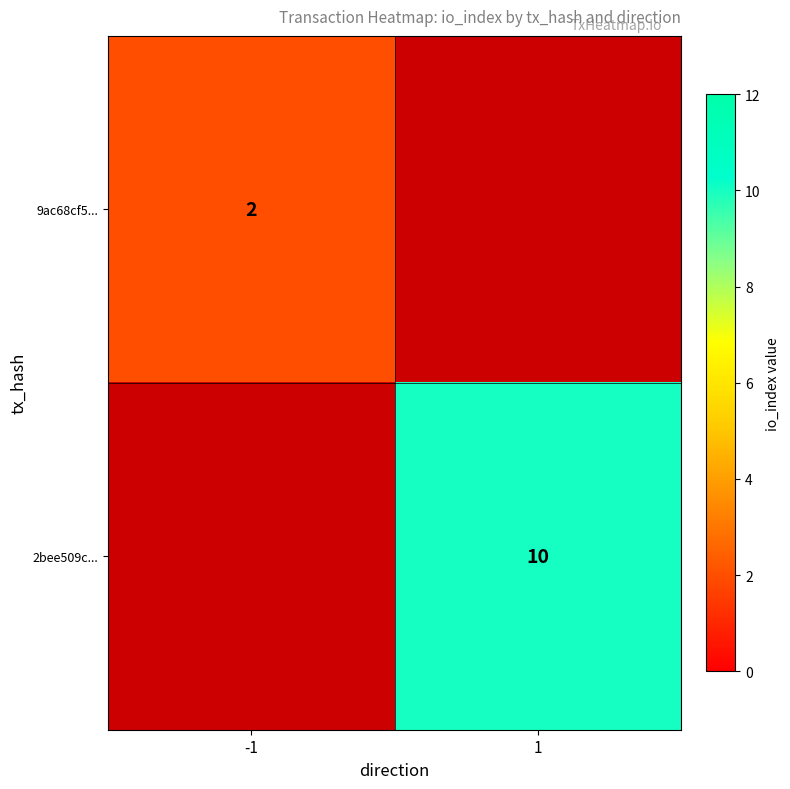

The 2bee509c... series shows 4 at 1. True or false?

False